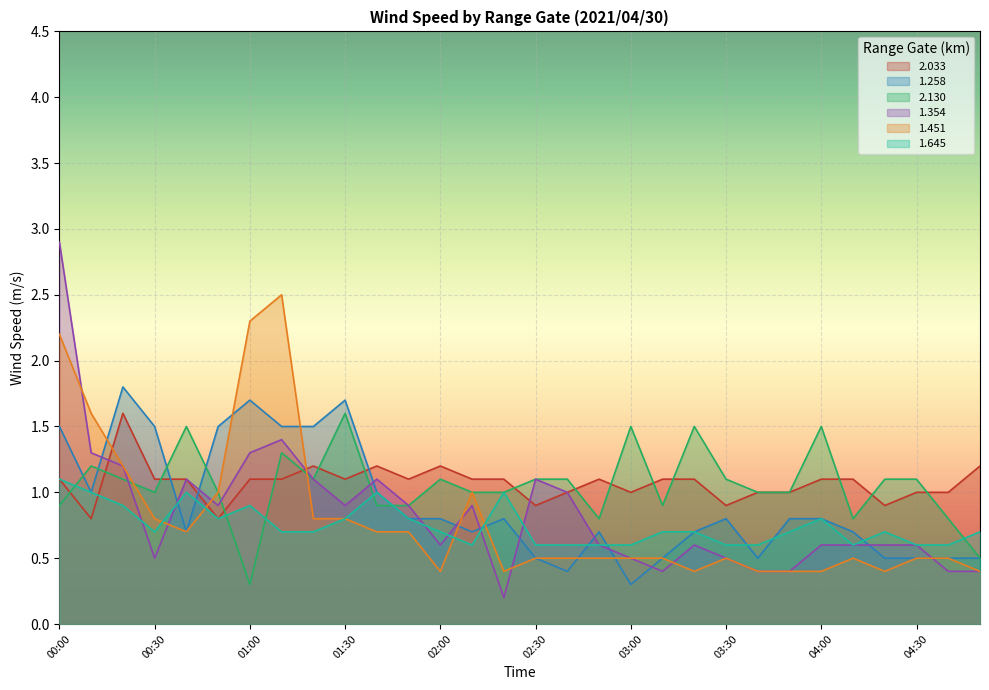

At which category does 2.033 reach its first local valley?

00:10